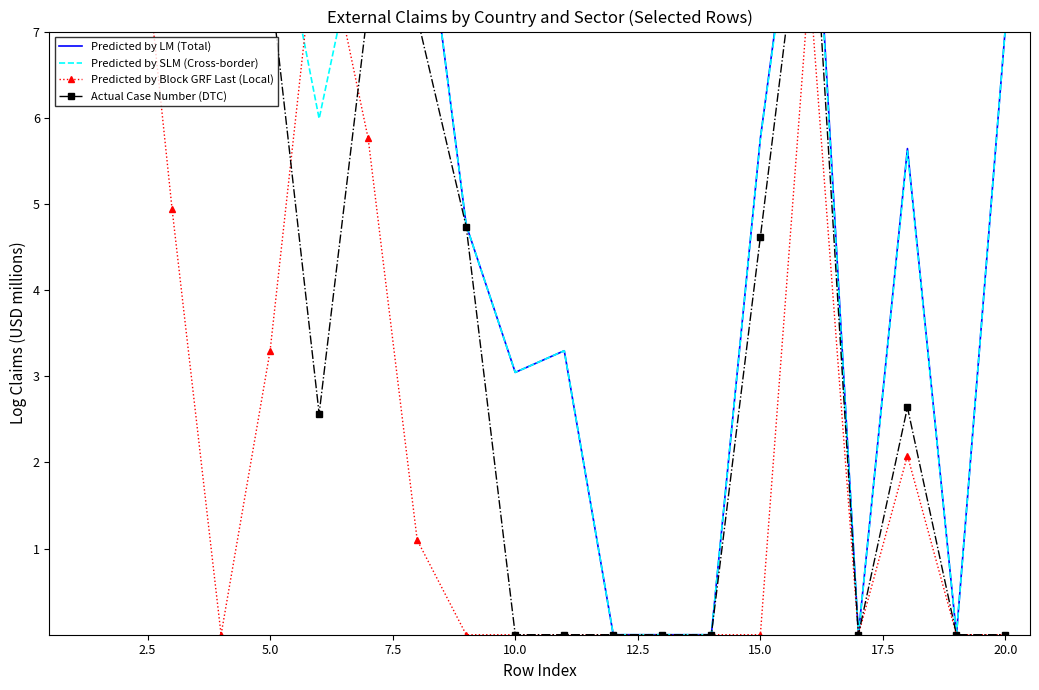

True or false: Predicted by SLM (Cross-border) and Predicted by LM (Total) cross at least once.

False